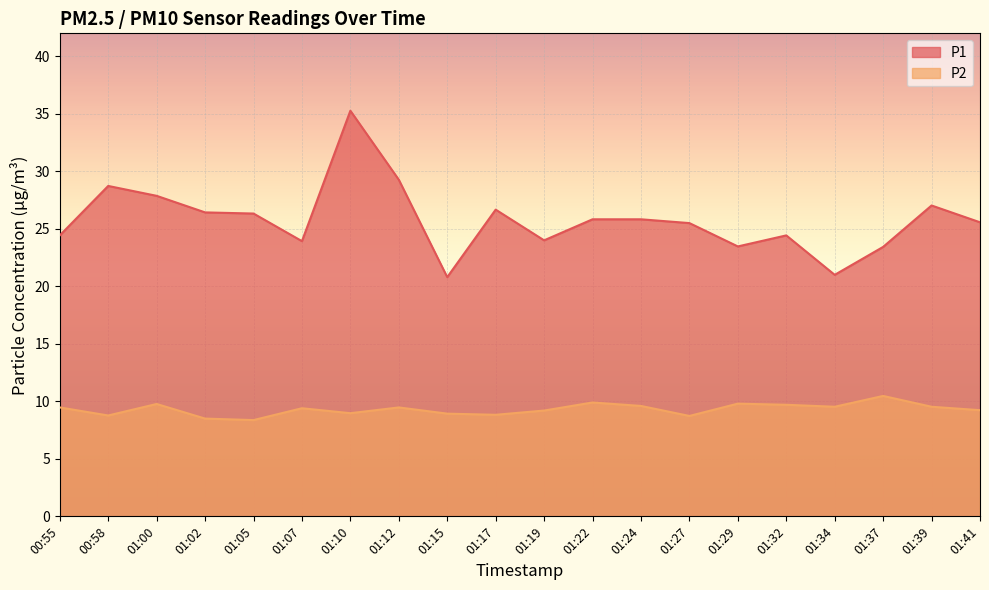

At which label is P1 closest to 28?

01:00